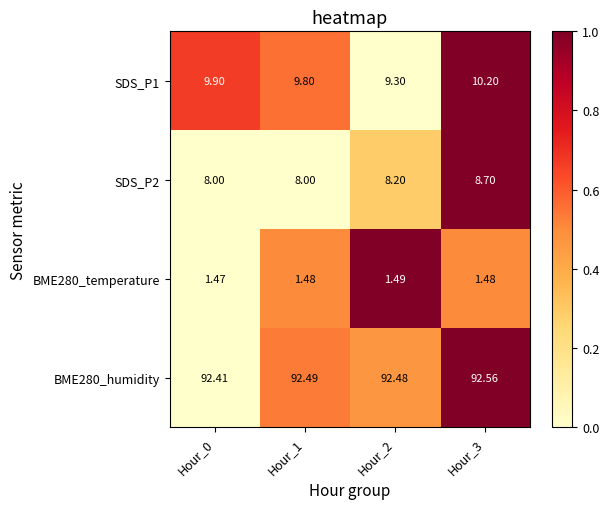

Which series has the largest total across all categories?

BME280_humidity